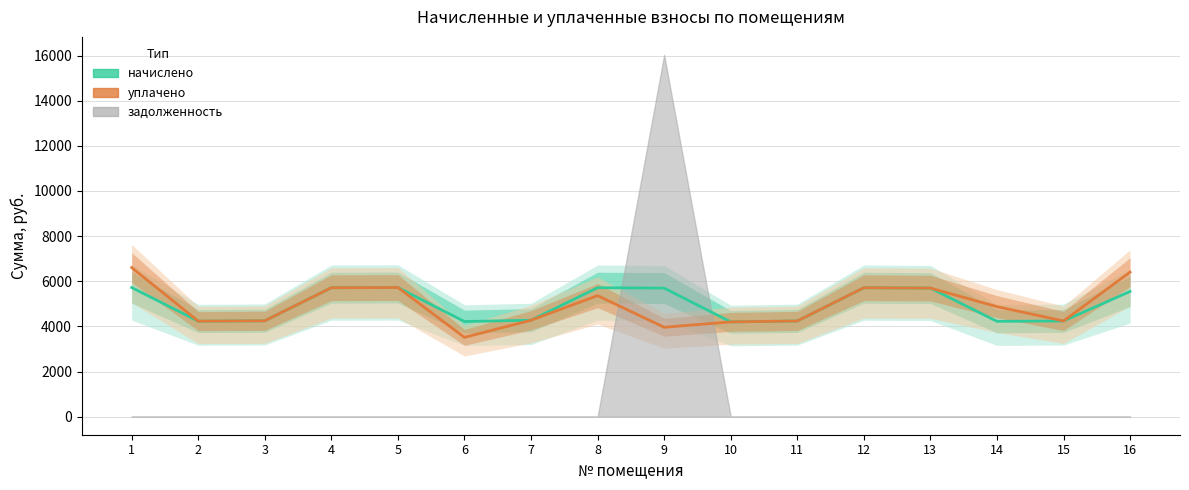

What is the greatest value displayed?

6606.0